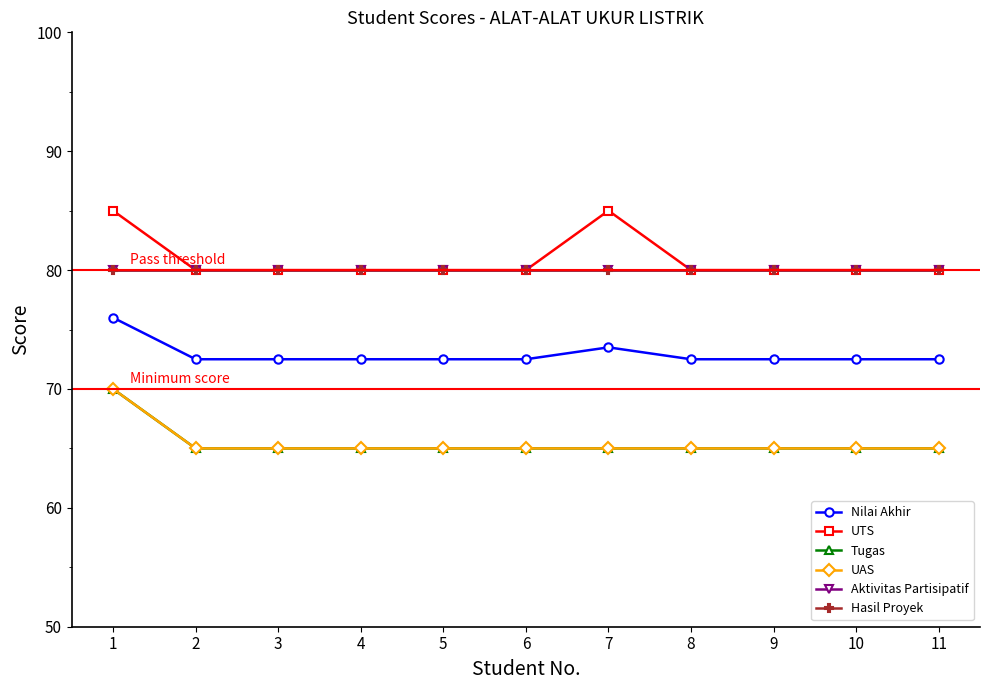

Is this an area chart (filled region under the line)?

No